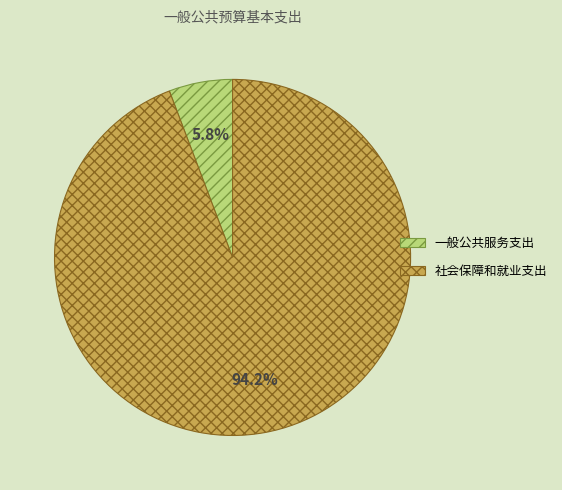

What percentage is the 社会保障和就业支出 slice, to the nearest percent?

94%